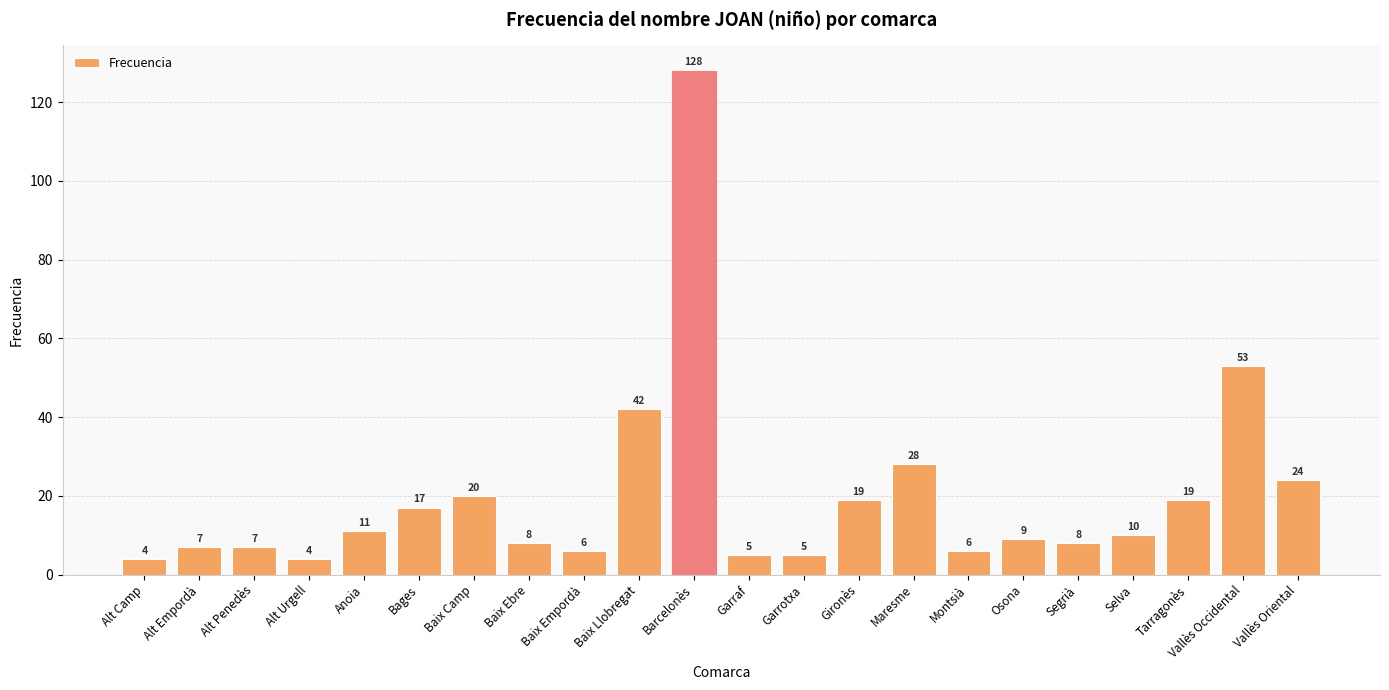

The chart shows a value of 5 at Garraf. True or false?

True